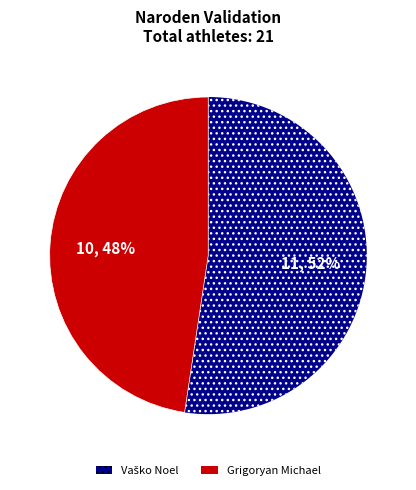

Does any single category account for the majority?

Yes